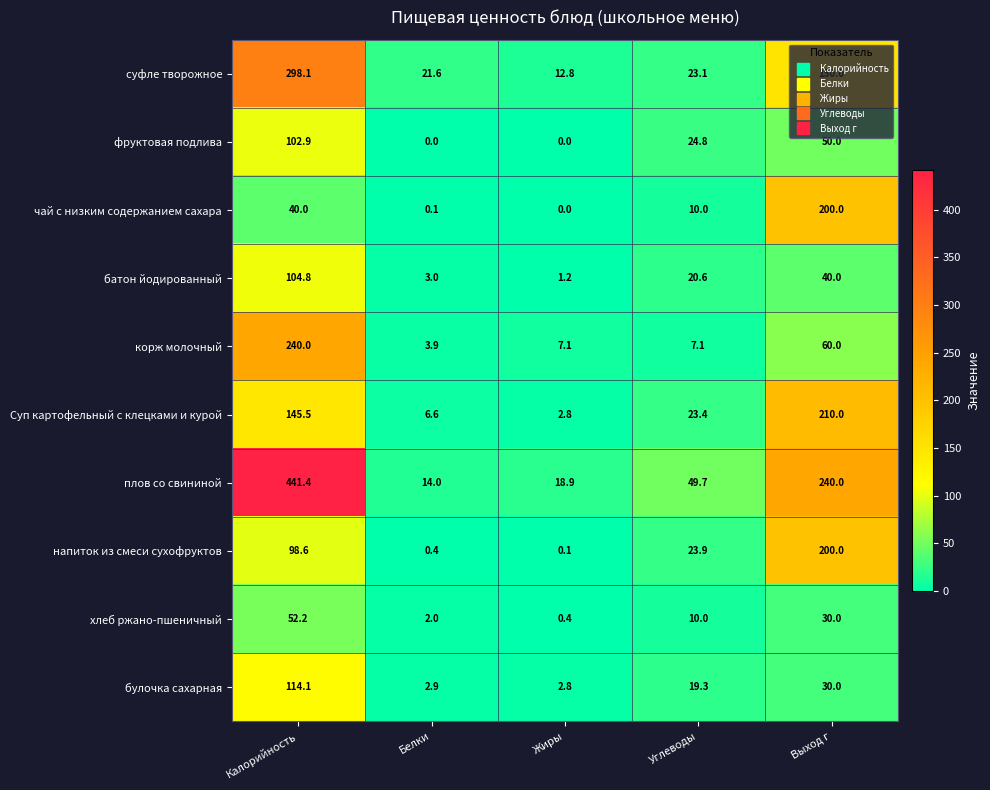

What is the average value of the булочка сахарная series?

33.8